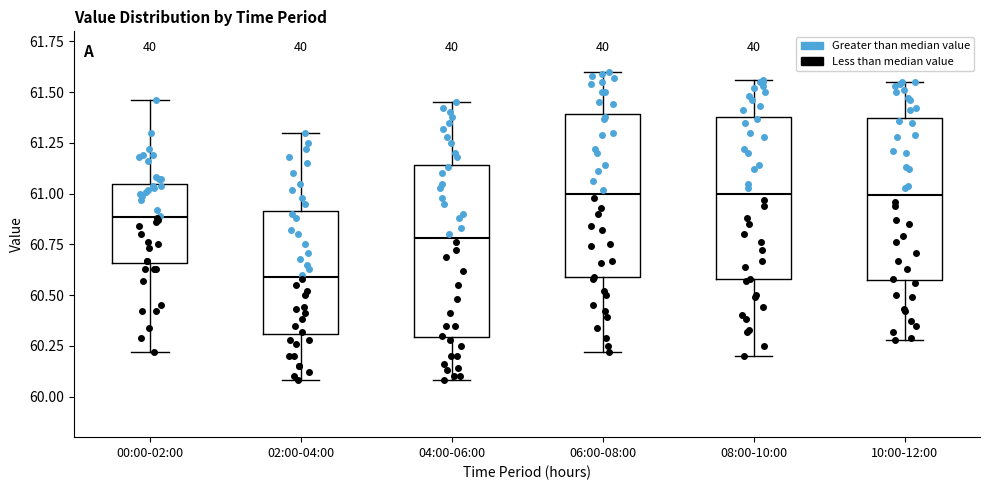

Reading left to right, read every box against the y-axis: the position of its median line, the range the box covers, and the ends of its whiskers. The values are not printed on the chart, so give them approximately, as read against the axis.

00:00-02:00: median 60.90, box 60.65 to 61.05, whiskers 60.20 to 61.45
02:00-04:00: median 60.60, box 60.30 to 60.90, whiskers 60.10 to 61.30
04:00-06:00: median 60.80, box 60.30 to 61.15, whiskers 60.10 to 61.45
06:00-08:00: median 61.00, box 60.60 to 61.40, whiskers 60.20 to 61.60
08:00-10:00: median 61.00, box 60.60 to 61.40, whiskers 60.20 to 61.55
10:00-12:00: median 61.00, box 60.60 to 61.35, whiskers 60.30 to 61.55